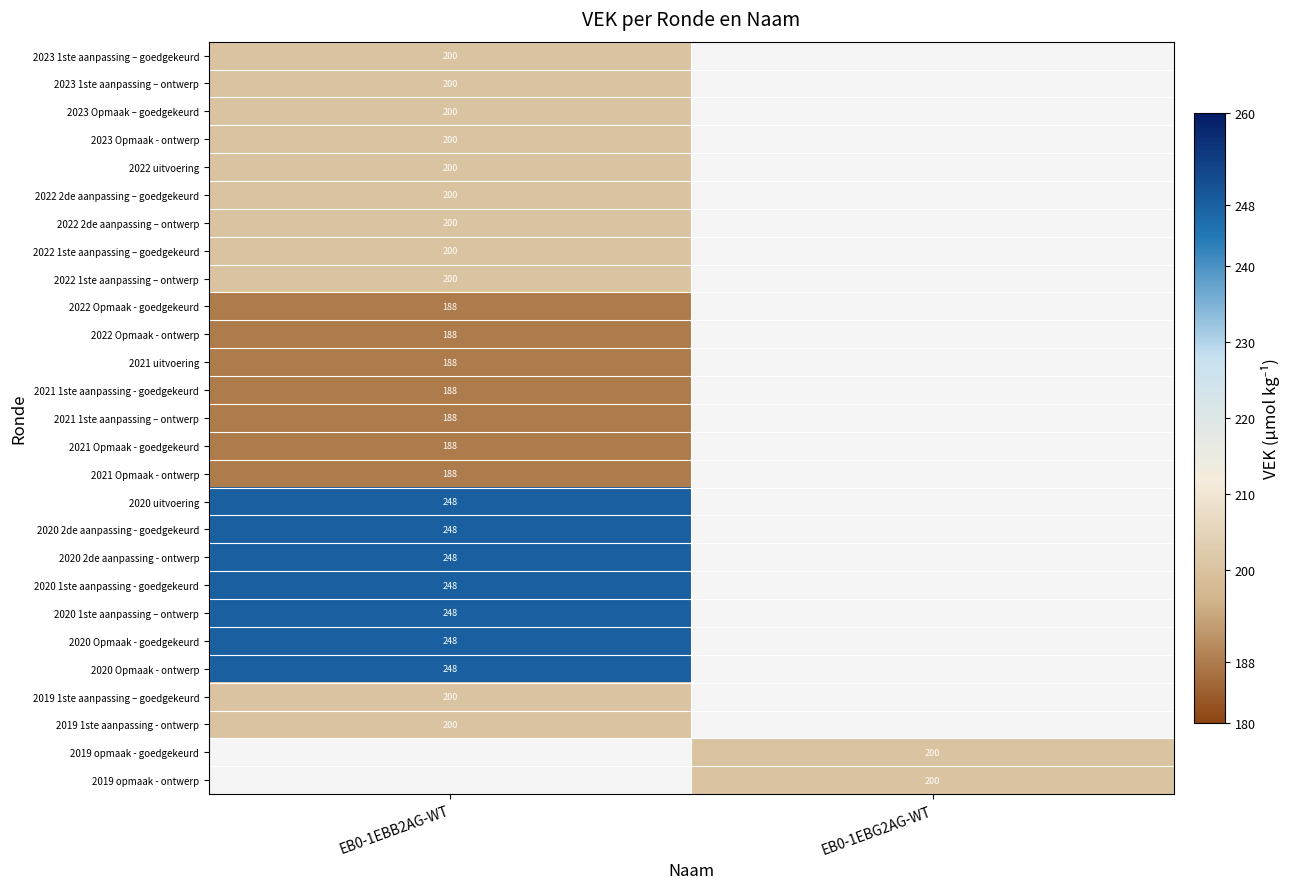

Is it true that 2022 Opmaak - ontwerp equals 188 at EB0-1EBB2AG-WT?

True